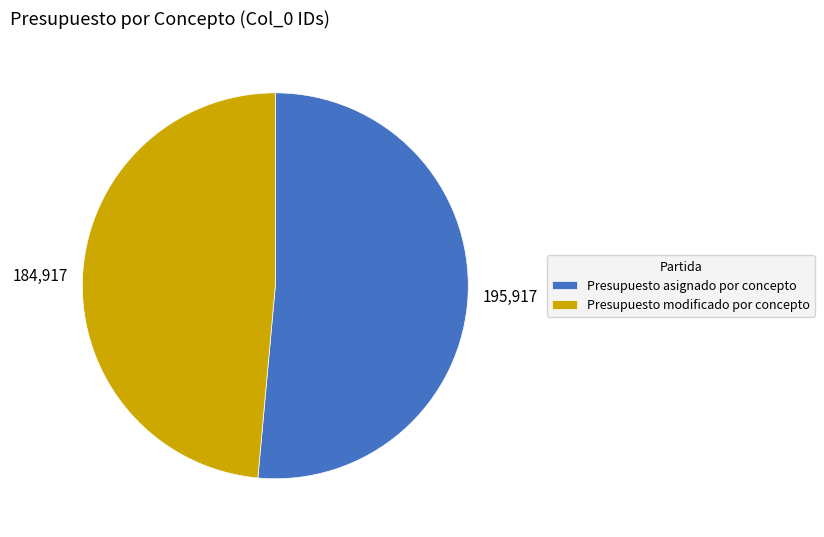

How many slices are in this pie chart?

2